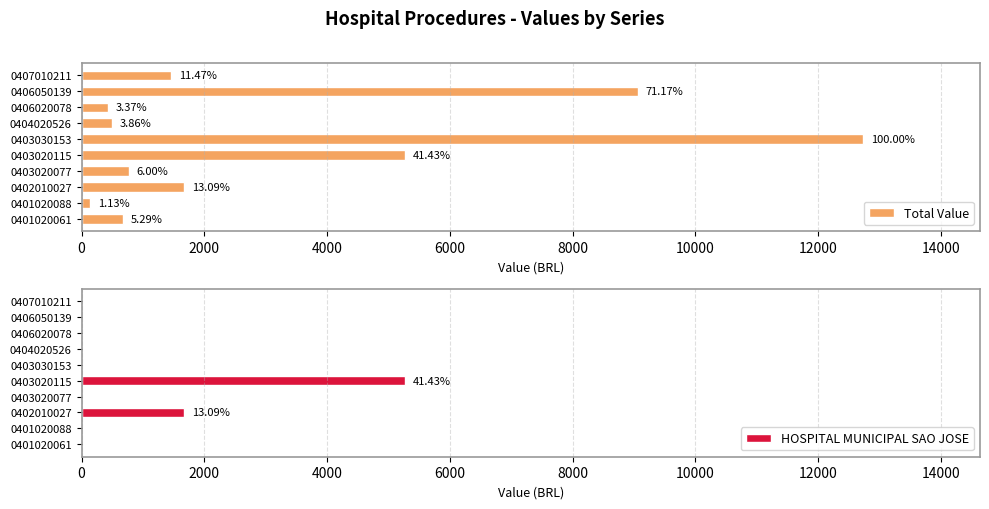

What is the average value of the Total Value series?

3269.3